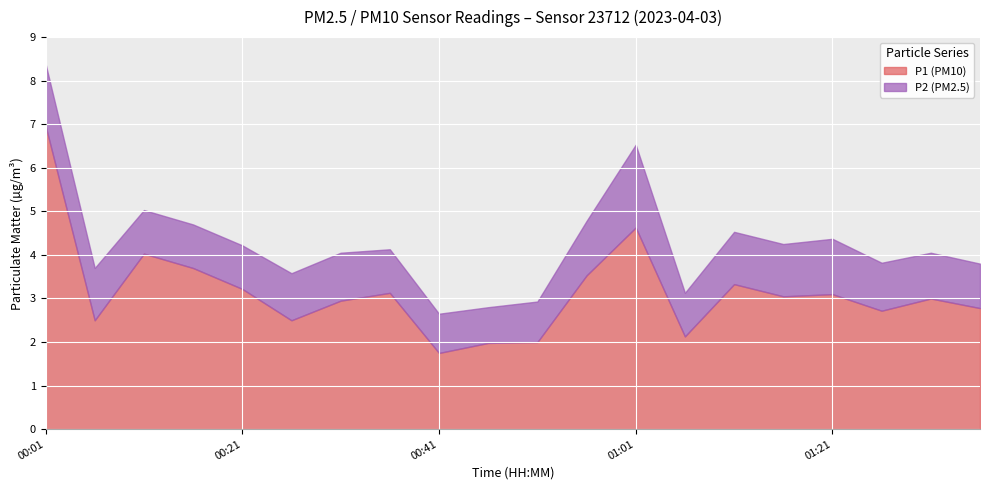

True or false: P2 and P1 cross at least once.

False